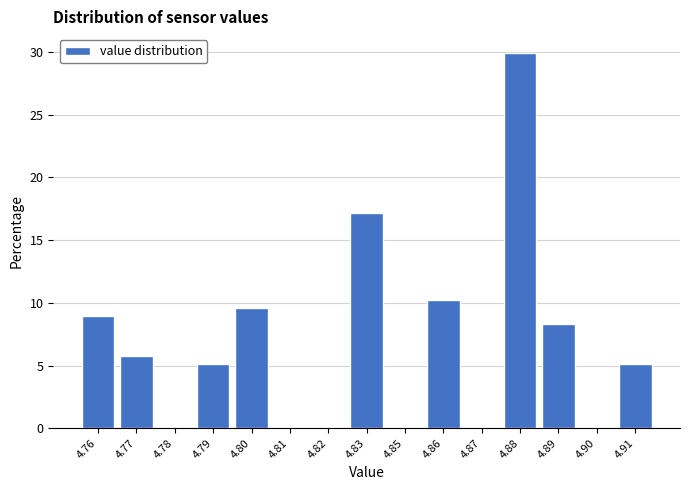

Reading left to right, extract all data points from this chart.

4.76=8.9	4.77=5.7	4.78=0.0	4.79=5.1	4.80=9.6	4.81=0.0	4.82=0.0	4.83=17.2	4.85=0.0	4.86=10.2	4.87=0.0	4.88=29.9	4.89=8.3	4.90=0.0	4.91=5.1